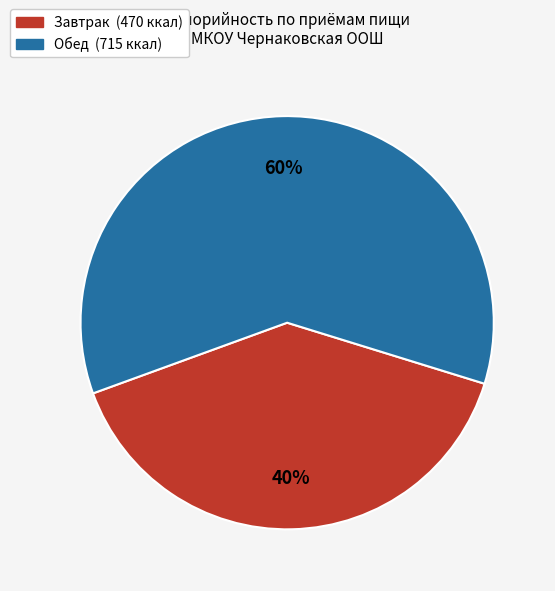

What is the smallest slice in the pie chart?

Завтрак